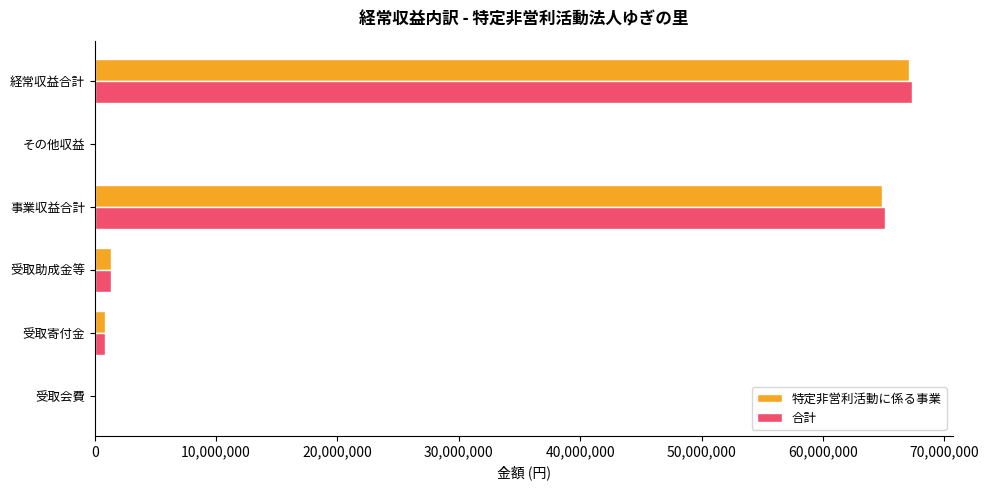

Which category has the highest value across all series?

経常収益合計